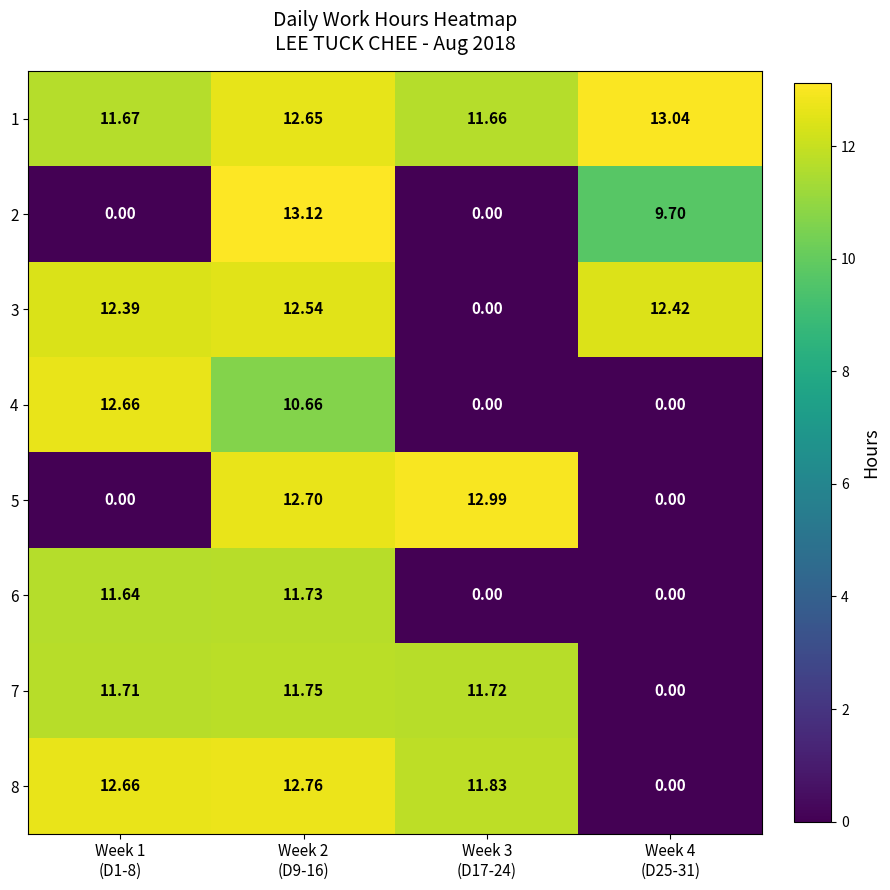

How many data points in 7 are above 11?

3